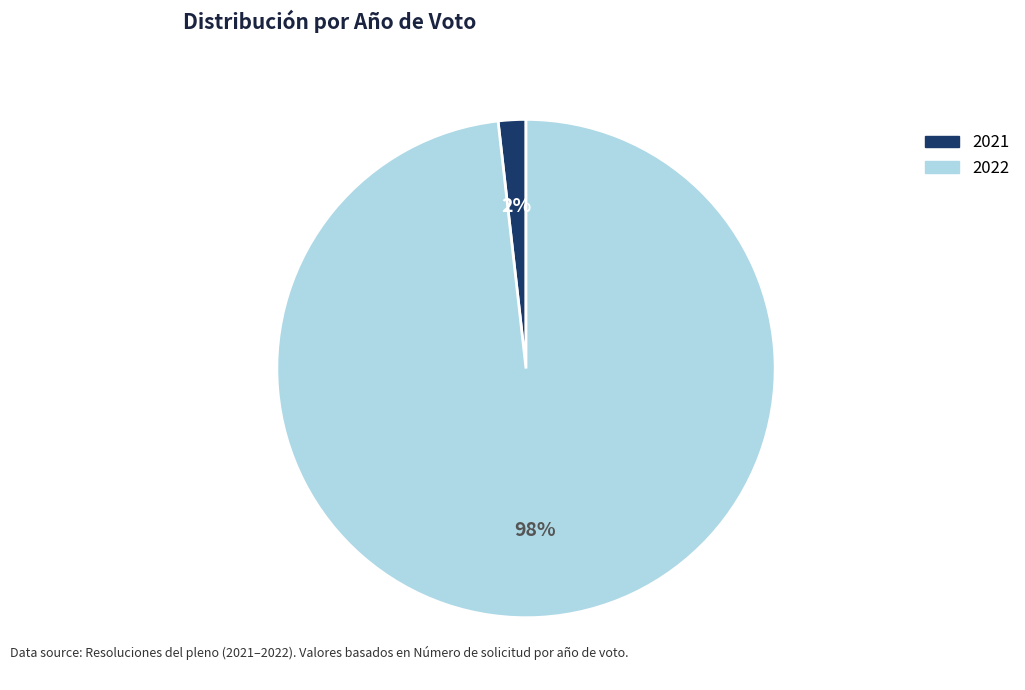

Combined, do 2021 and 2022 account for over 50%?

Yes